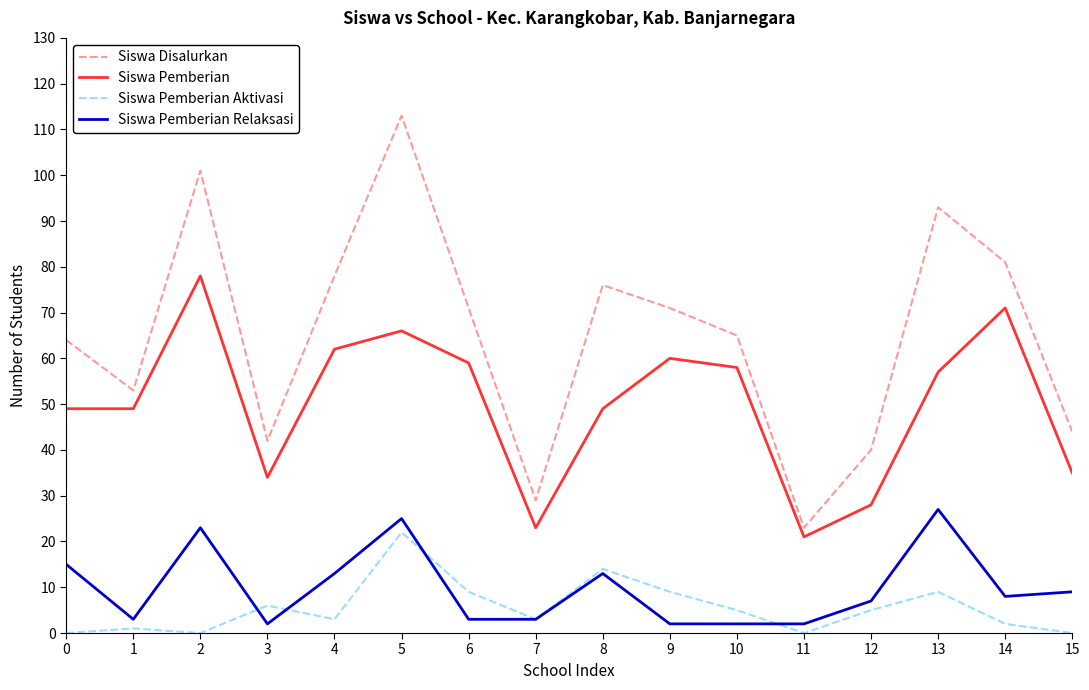

What is the minimum value for Siswa Disalurkan?

23